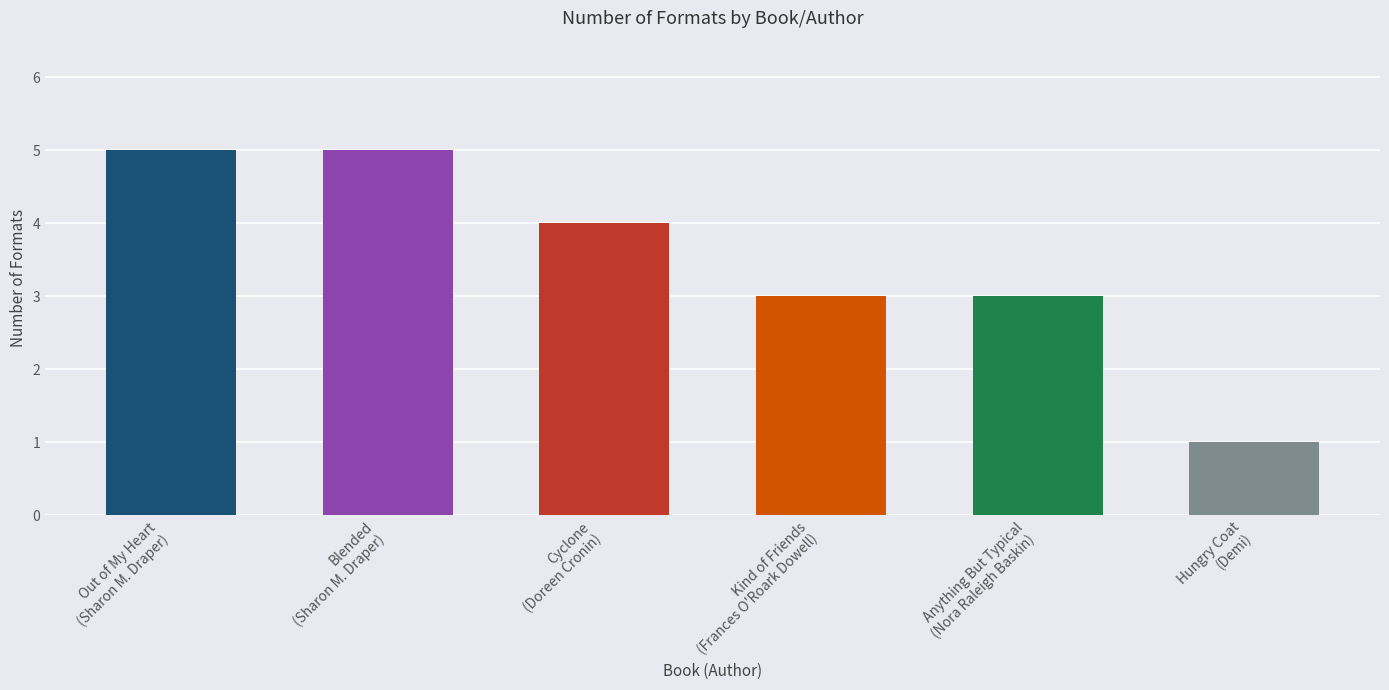

What is the greatest value displayed?

5